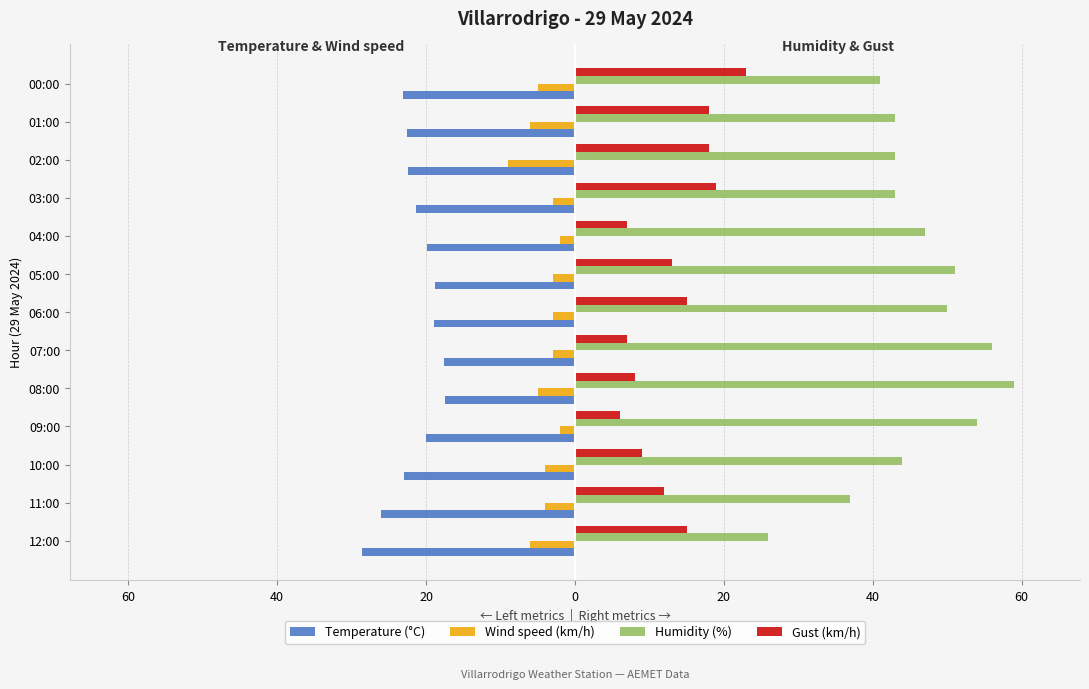

What are all the series names shown in the legend?

Temperature (°C), Wind speed (km/h), Humidity (%), Gust (km/h)